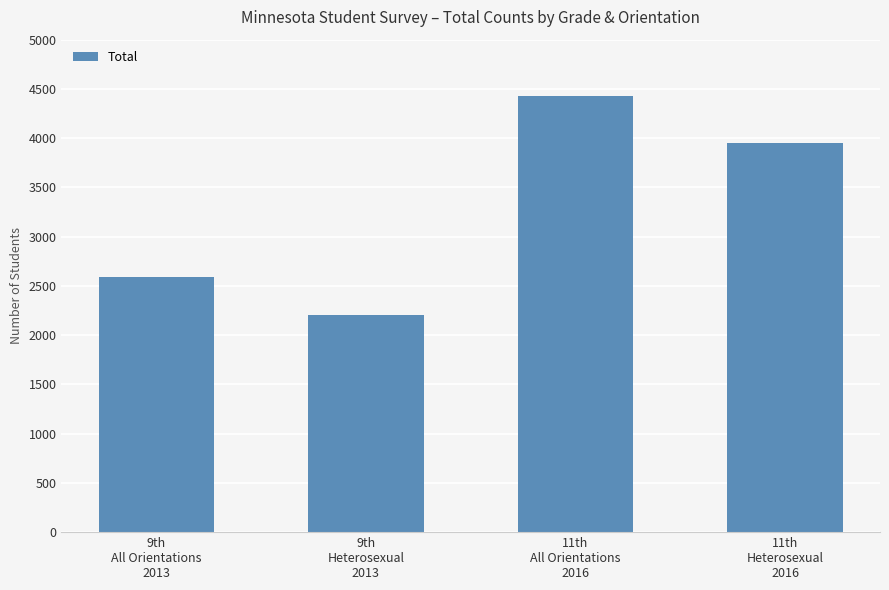

At which category does the chart reach its minimum across all series?

9th
Heterosexual
2013